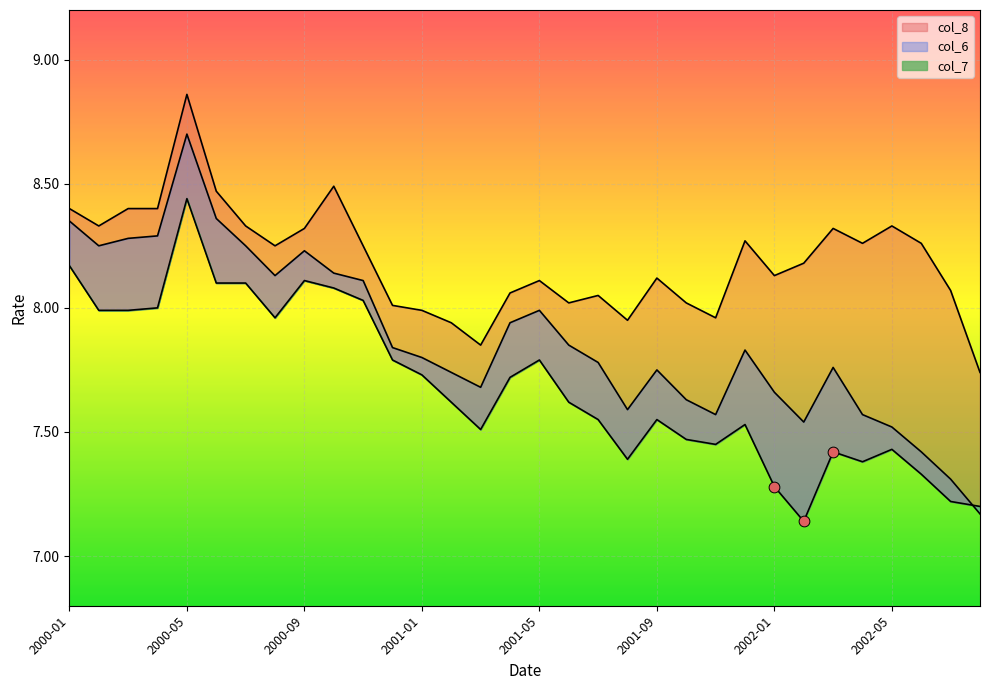

At how many categories does at least one series exceed 7?

32